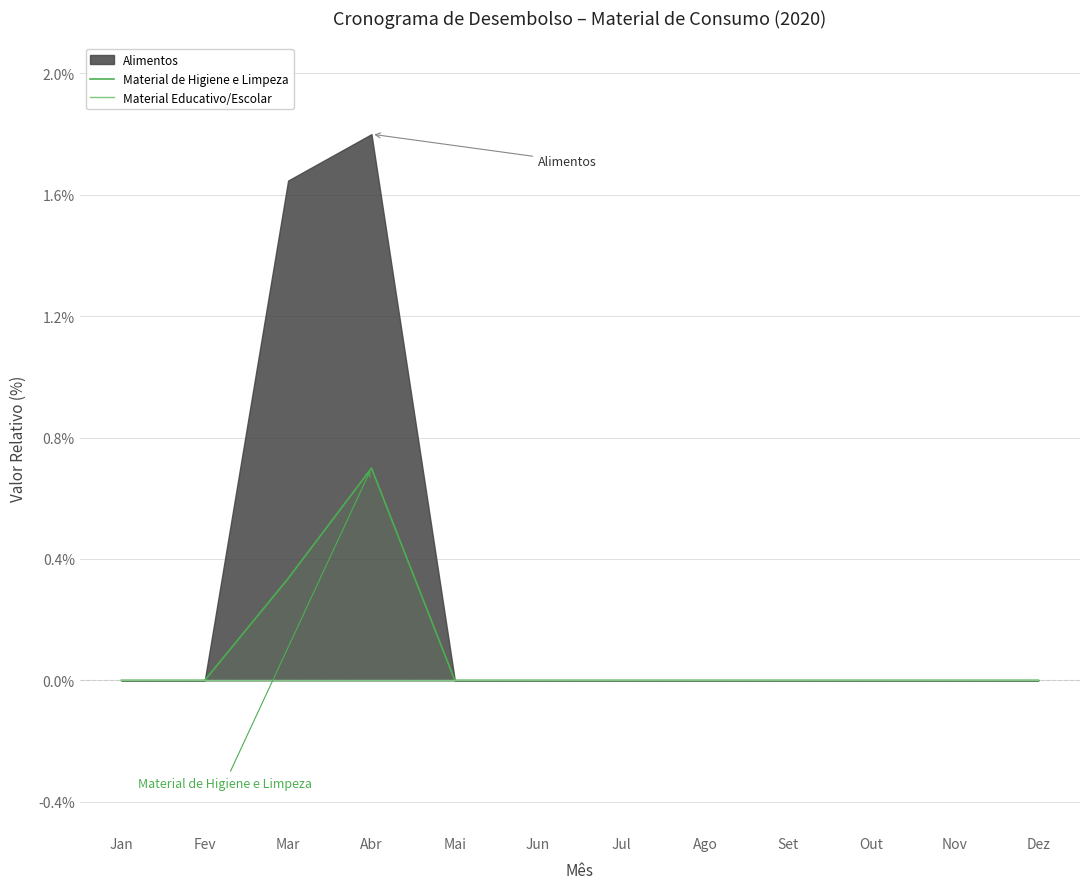

The Material de Higiene e Limpeza series shows 0.7 at Abr. True or false?

True